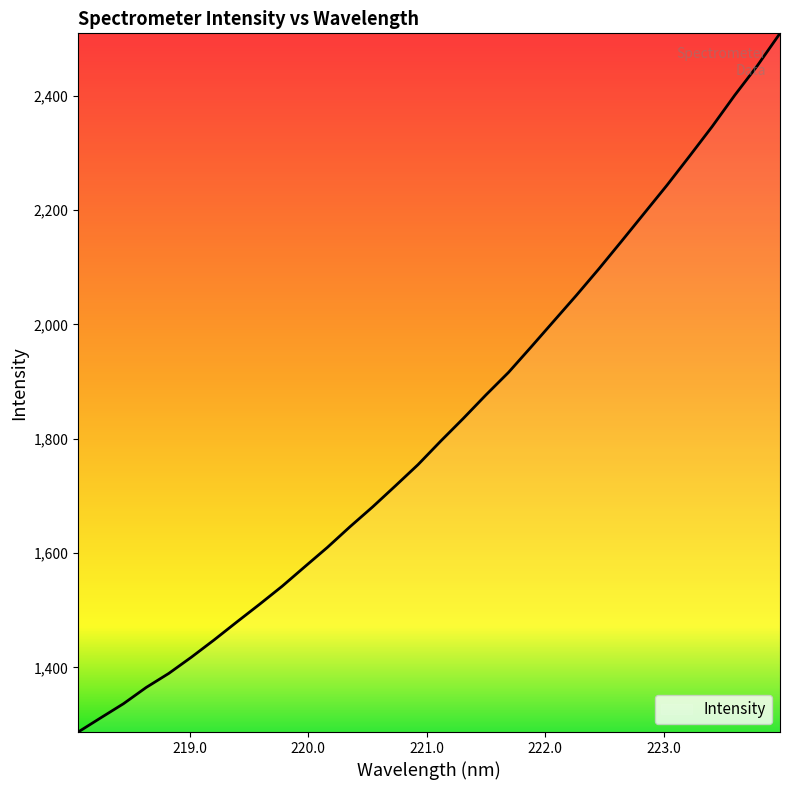

What is the difference between the maximum and minimum values?

1222.6